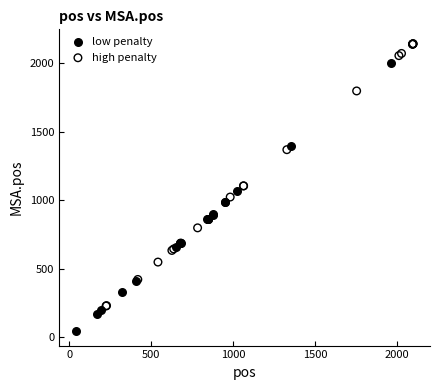

Which series contains the highest Y value?

high penalty